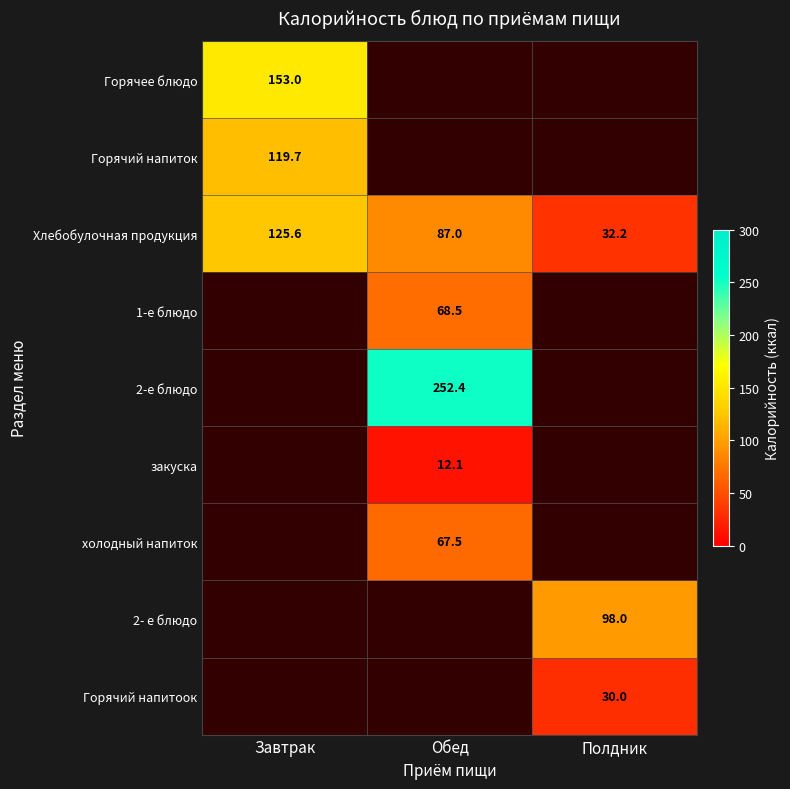

The value of 1-е блюдо at Обед is 68.5. True or false?

True